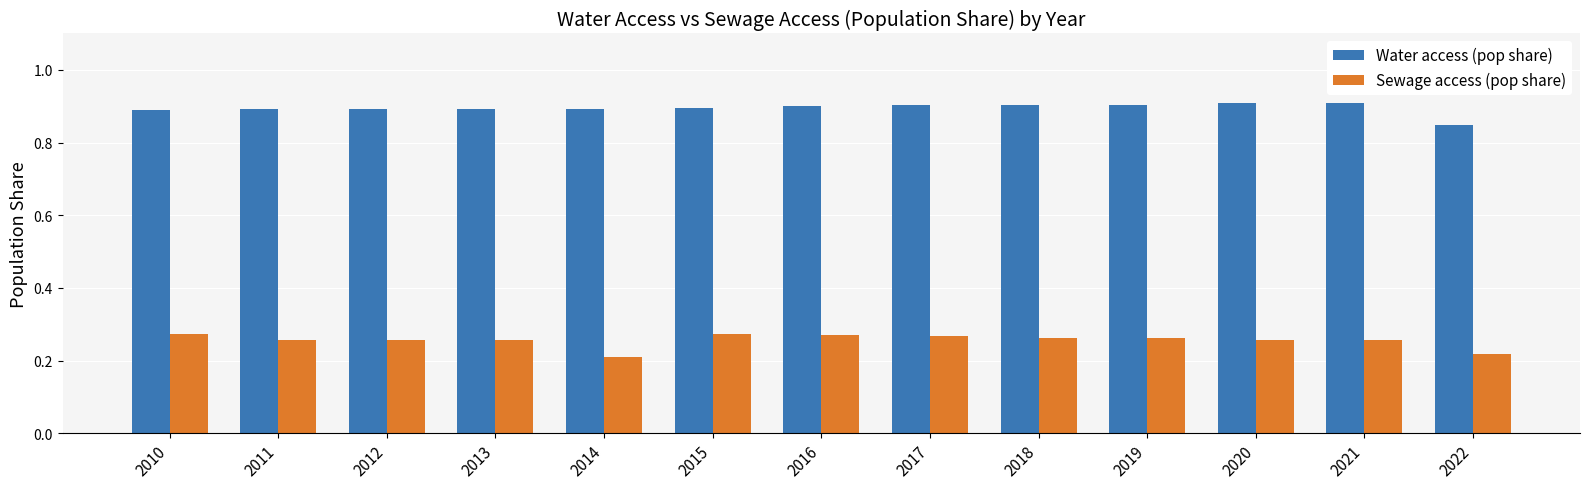

True or false: Sewage access (pop share) has a value of 0.2 at 2014.

True